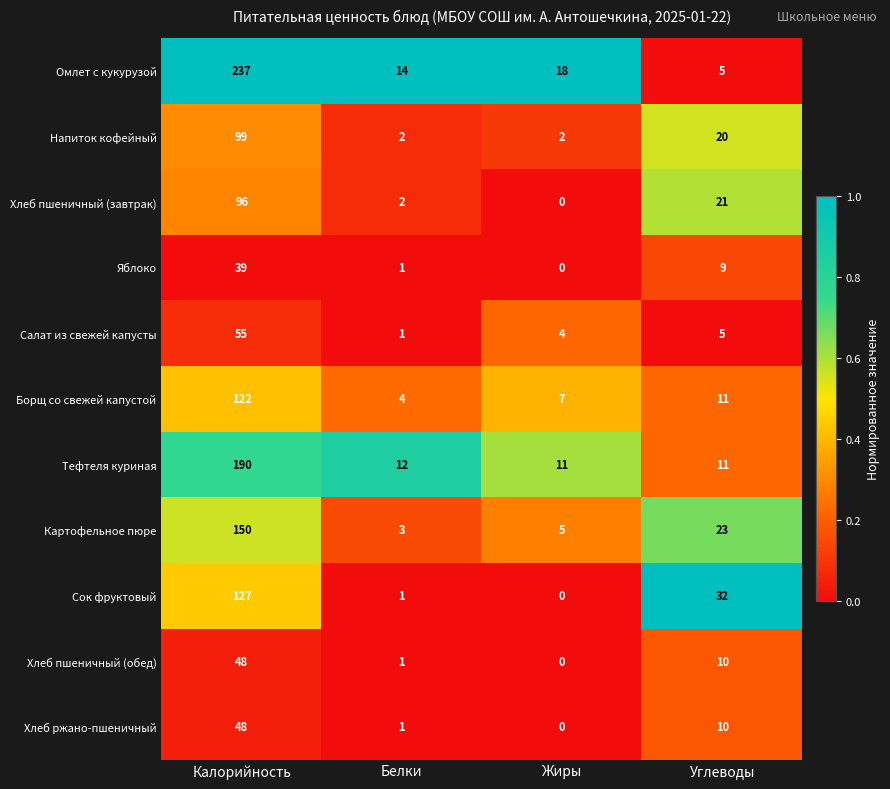

How many data points does each series have?

4